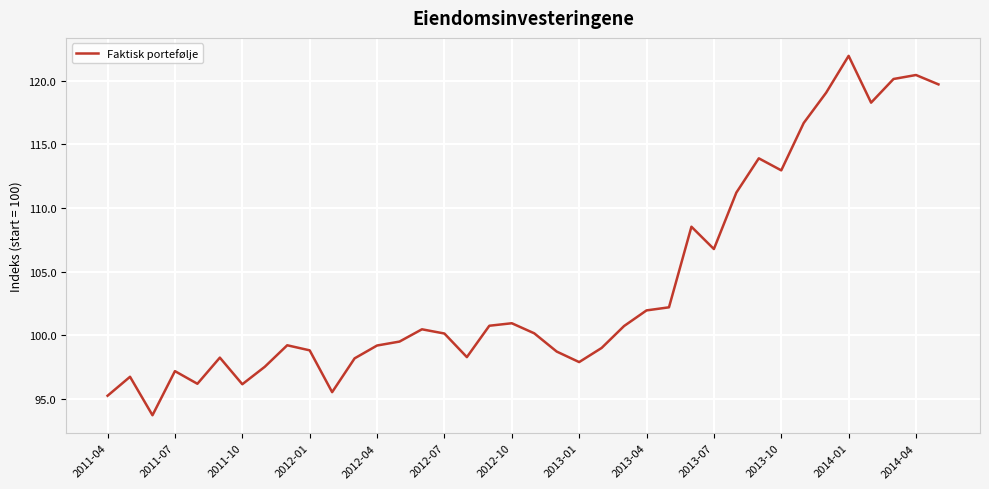

What is the greatest value displayed?

122.0